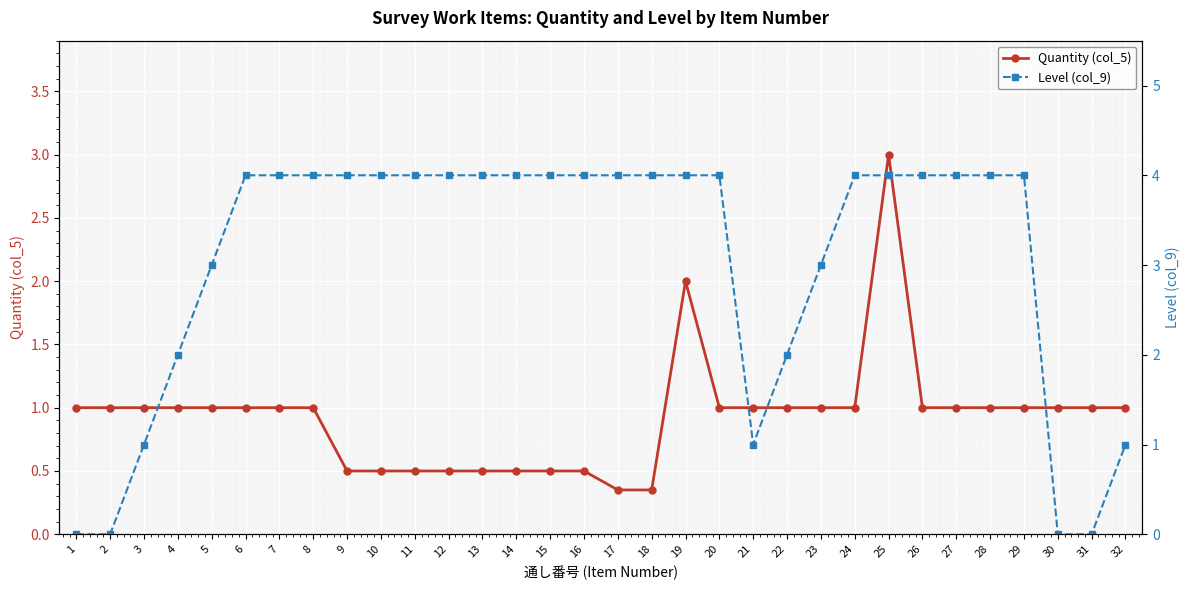

At which label does Level (col_9) reach its minimum?

1